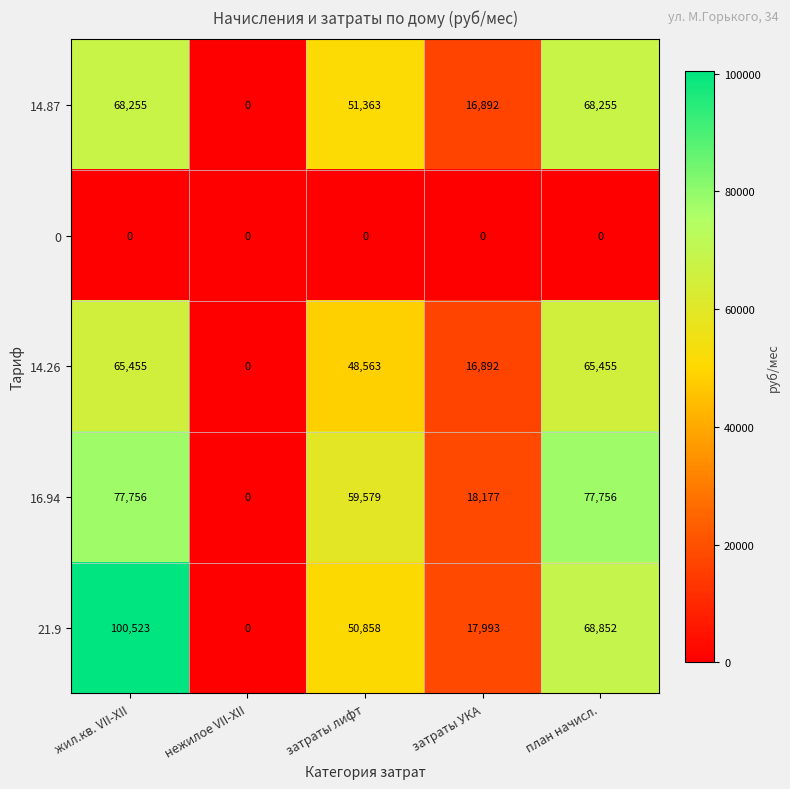

How many categories are shown in the chart?

5